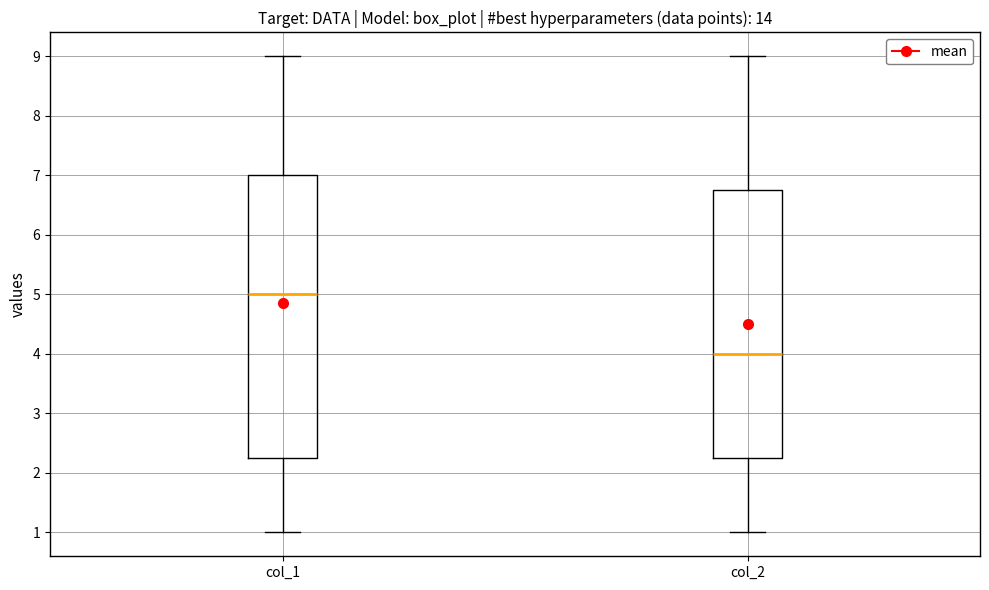

Reading left to right, read every box against the y-axis: the position of its median line, the range the box covers, and the ends of its whiskers. The values are not printed on the chart, so give them approximately, as read against the axis.

col_1: median 5.0, box 2.3 to 7.0, whiskers 1.0 to 9.0
col_2: median 4.0, box 2.3 to 6.8, whiskers 1.0 to 9.0